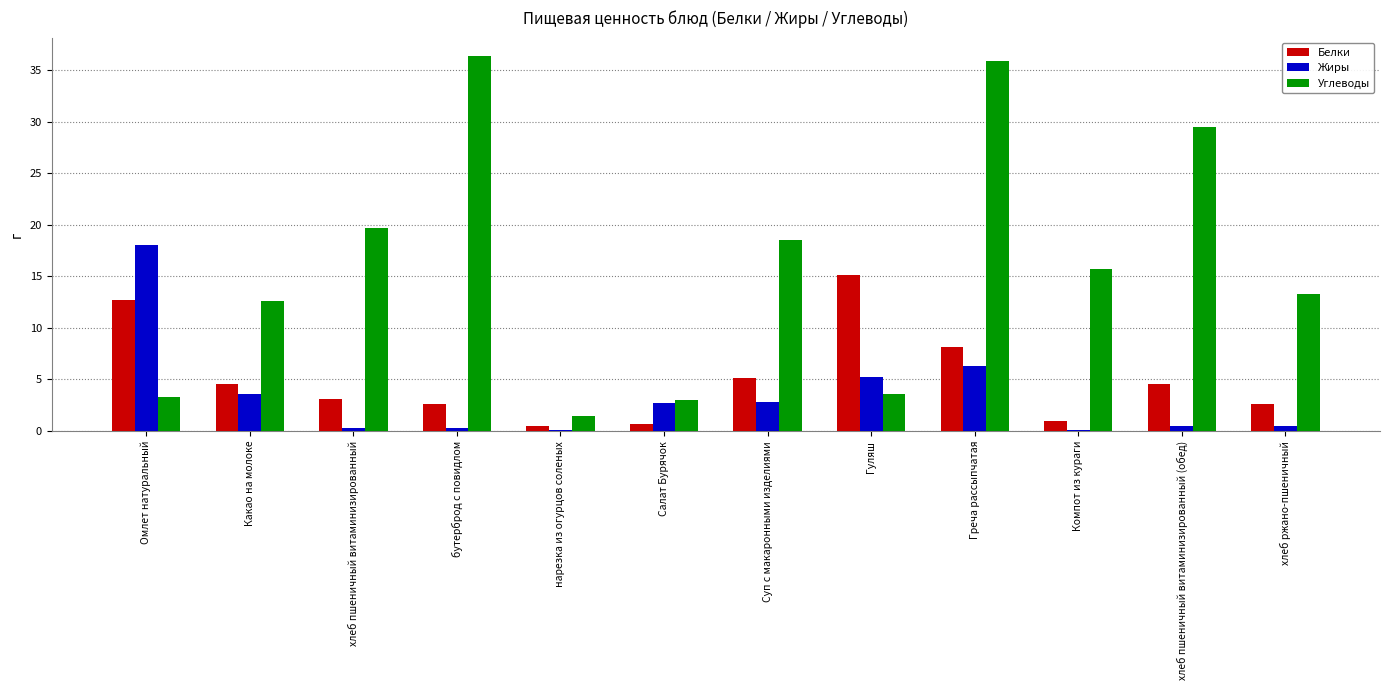

What is the highest value of the Жиры series?

18.0